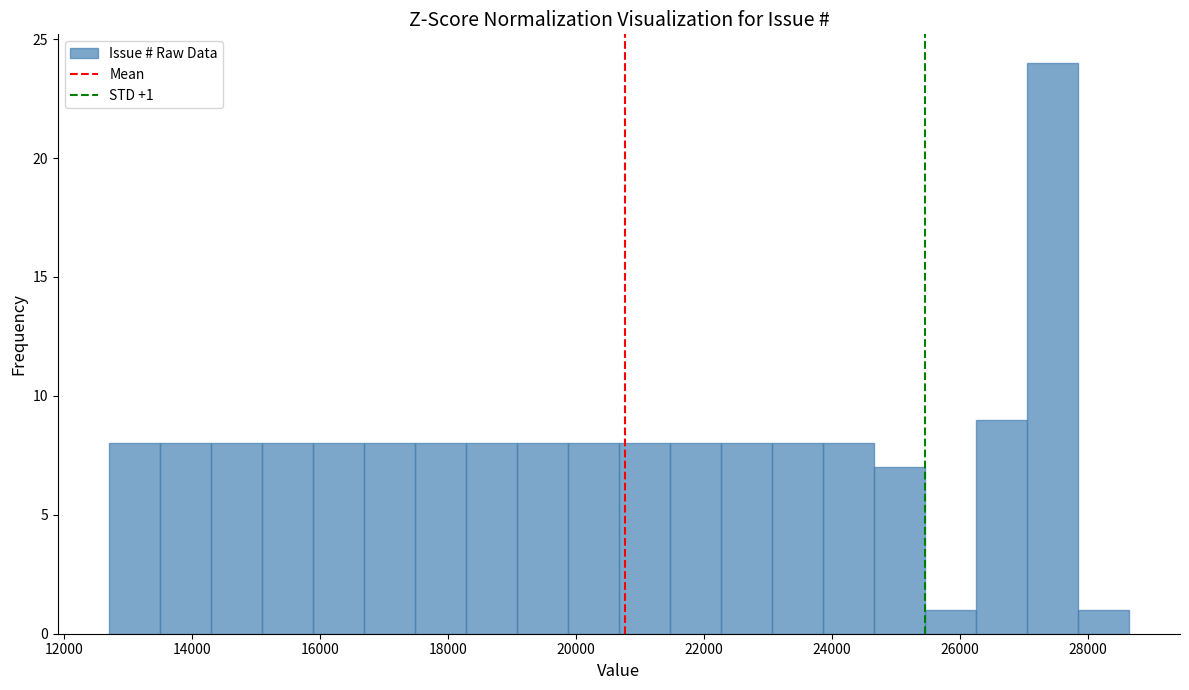

Around what value on the x-axis is the tallest bar? Give the approximate position of its centre, as read against the axis.

27400